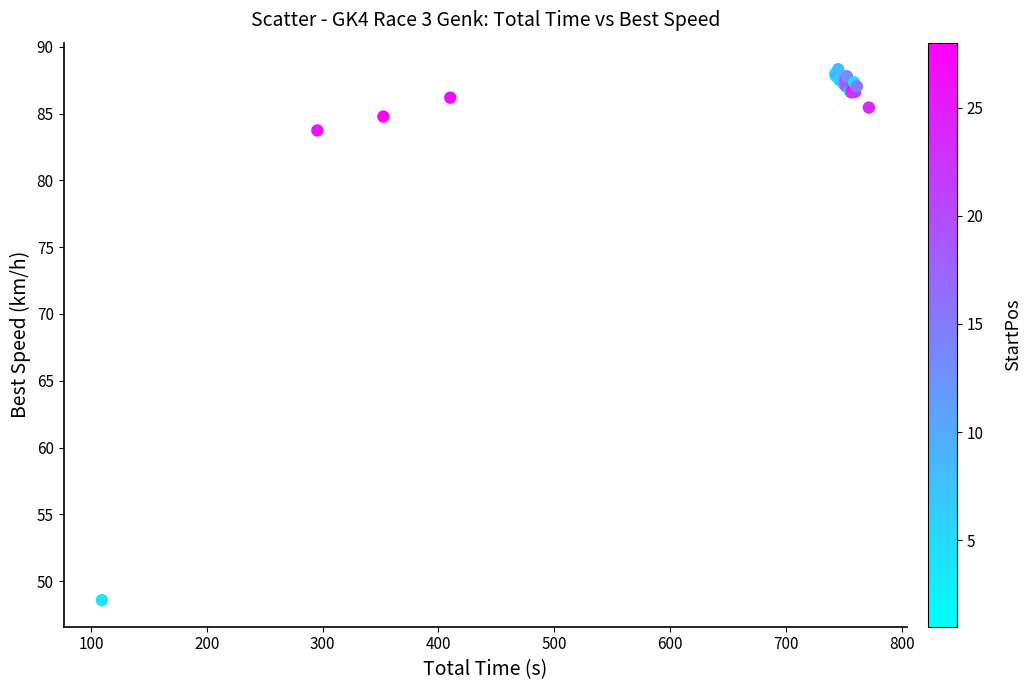

What Y value in the scatter plot is closest to 68?

83.7